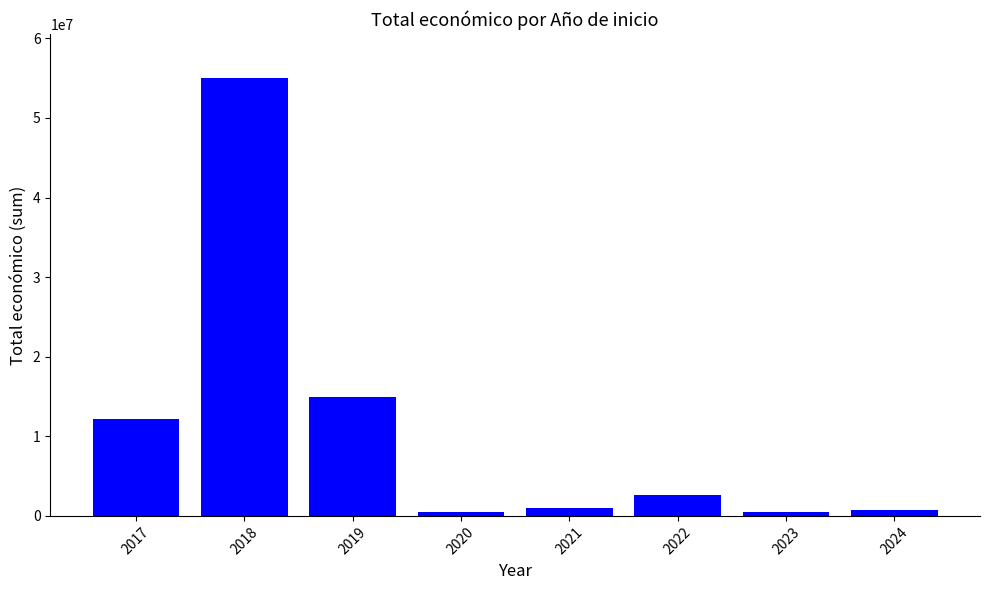

What is the value of the 4th bar from the left?

439594